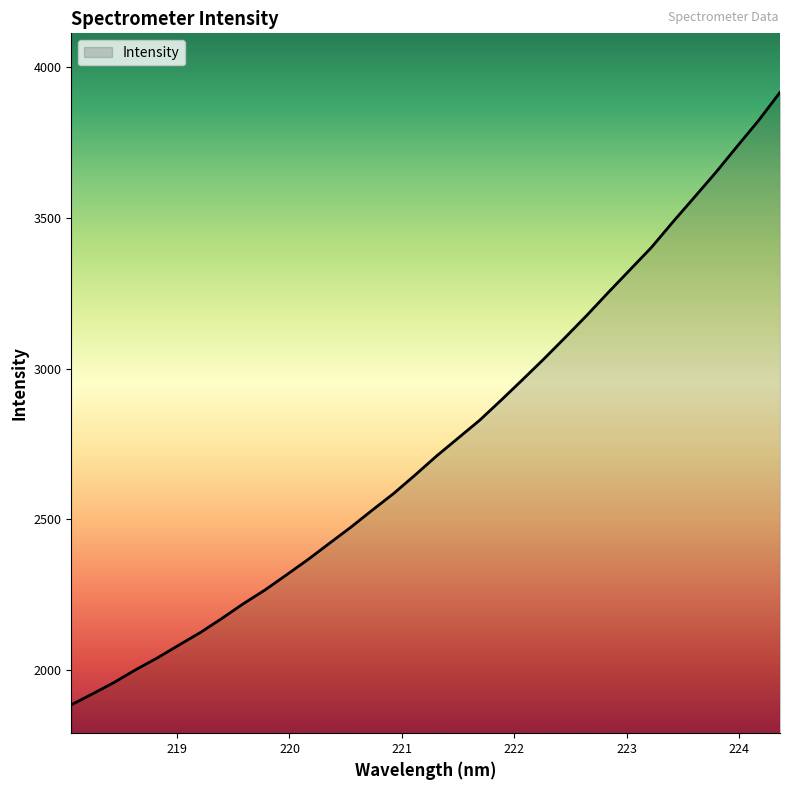

How many lines are shown in the chart?

1